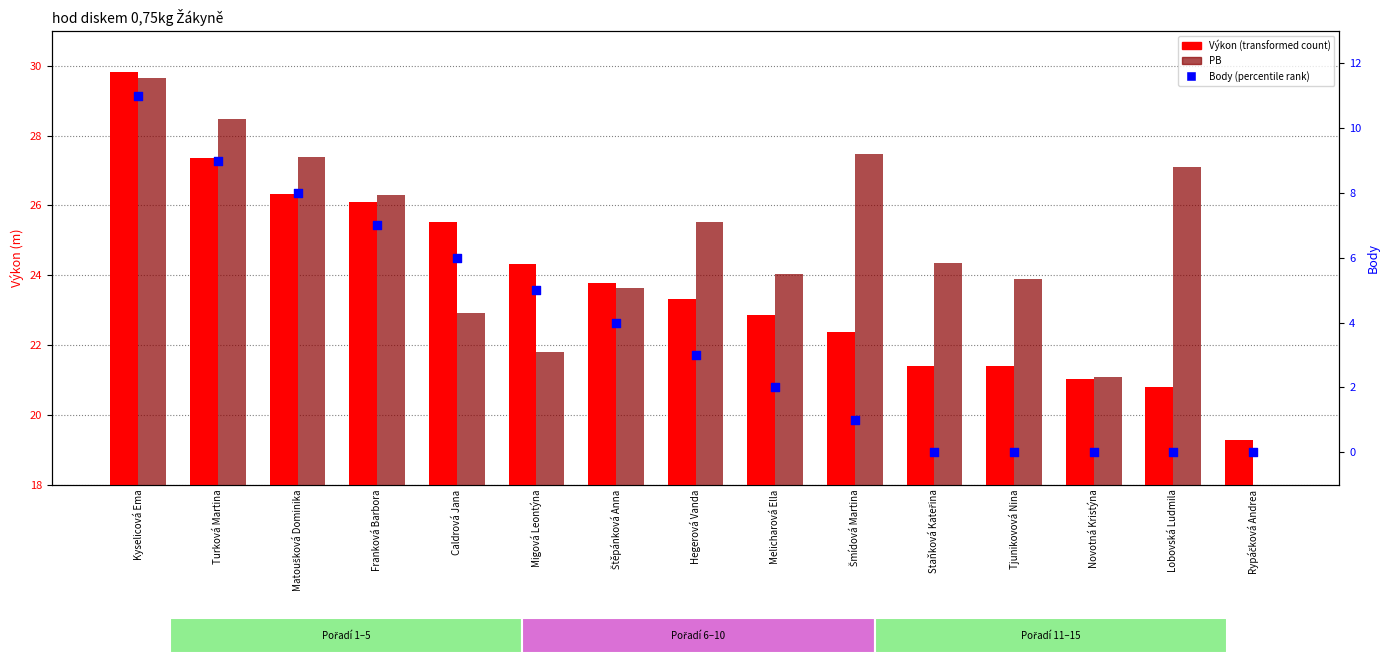

Which series reaches the minimum Y coordinate?

Body (percentile rank)